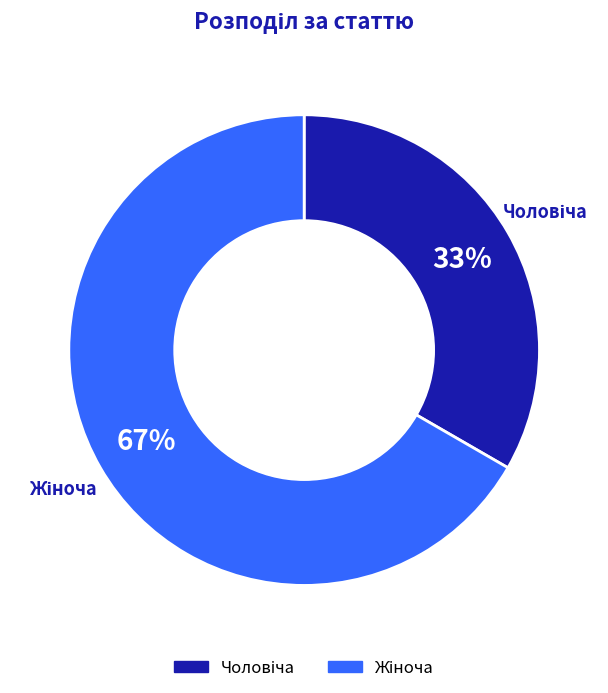

To the nearest percent, what is the average slice percentage?

50%